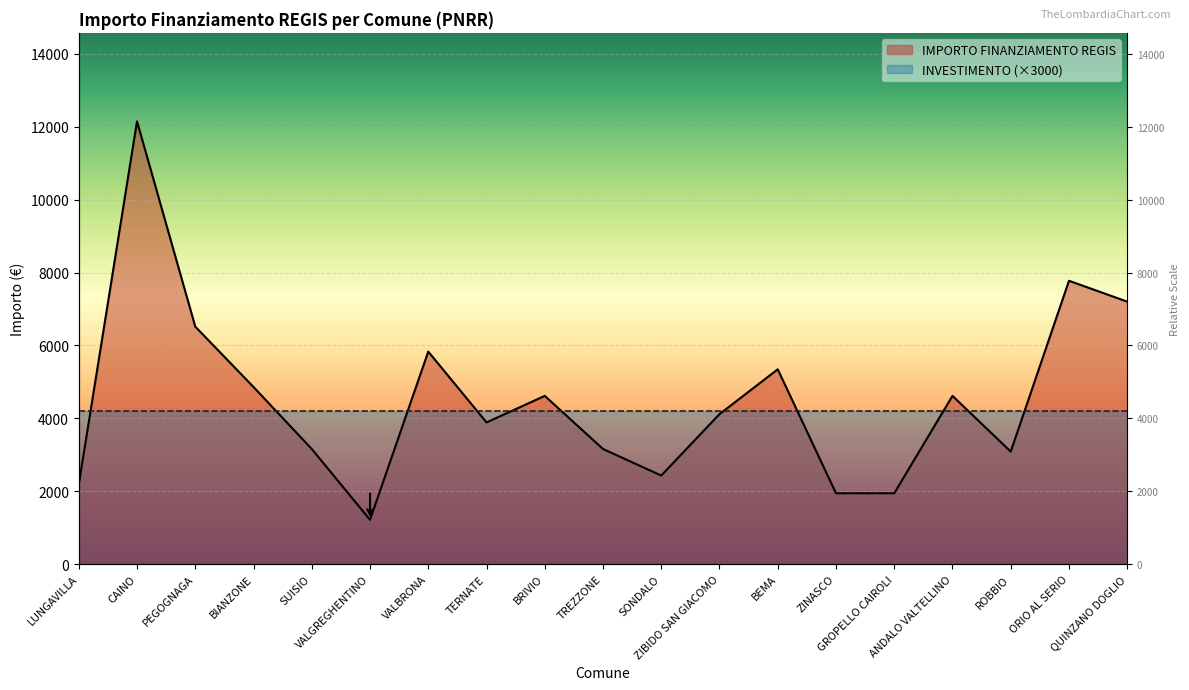

What position from the left is GROPELLO CAIROLI?

15